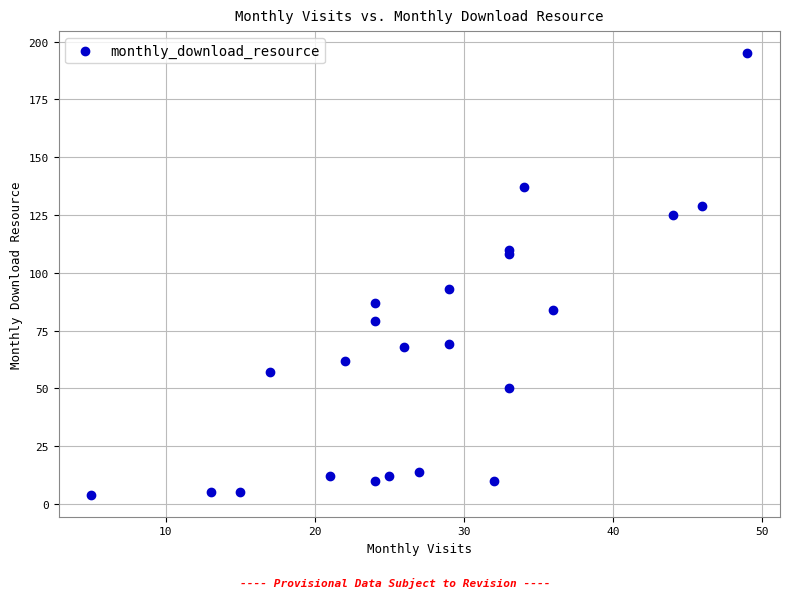

What Y value in the scatter plot is closest to 99?

93